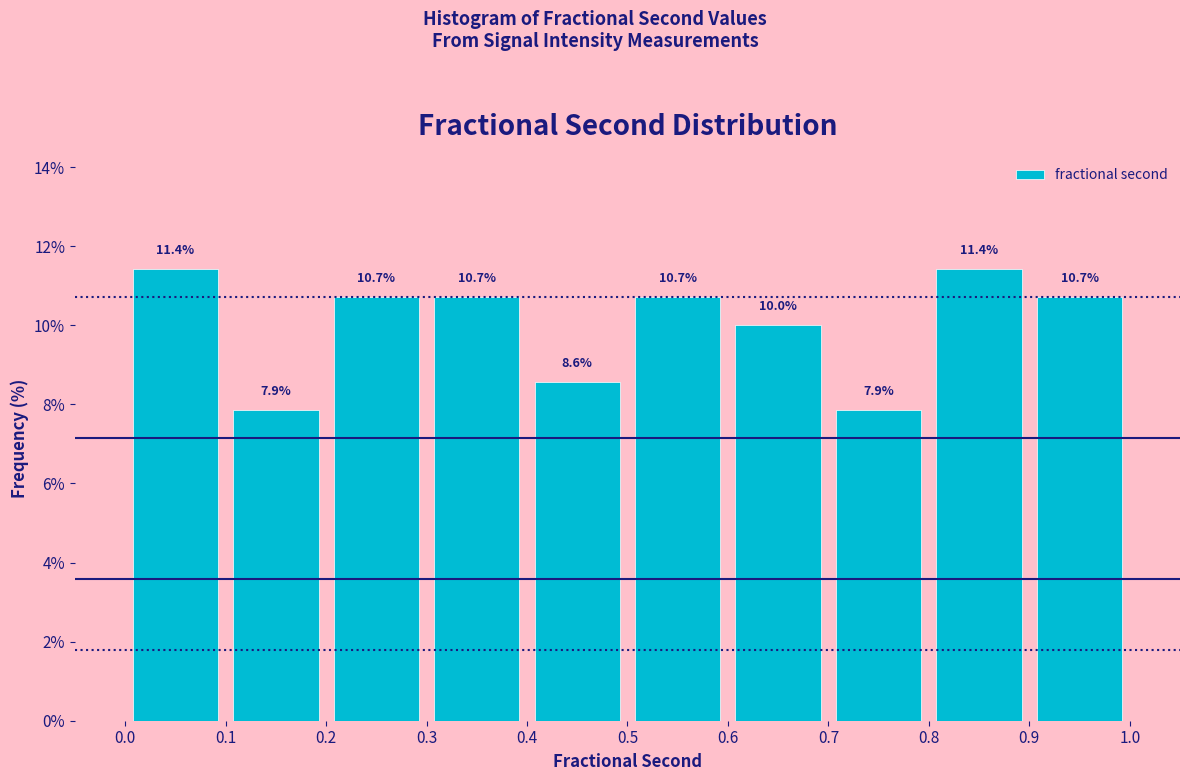

Reading left to right, list every bar in this chart as the range it spans on the x-axis followed by its height.

0.0 to 0.1: 11.4
0.1 to 0.2: 7.9
0.2 to 0.3: 10.7
0.3 to 0.4: 10.7
0.4 to 0.5: 8.6
0.5 to 0.6: 10.7
0.6 to 0.7: 10.0
0.7 to 0.8: 7.9
0.8 to 0.9: 11.4
0.9 to 1.0: 10.7